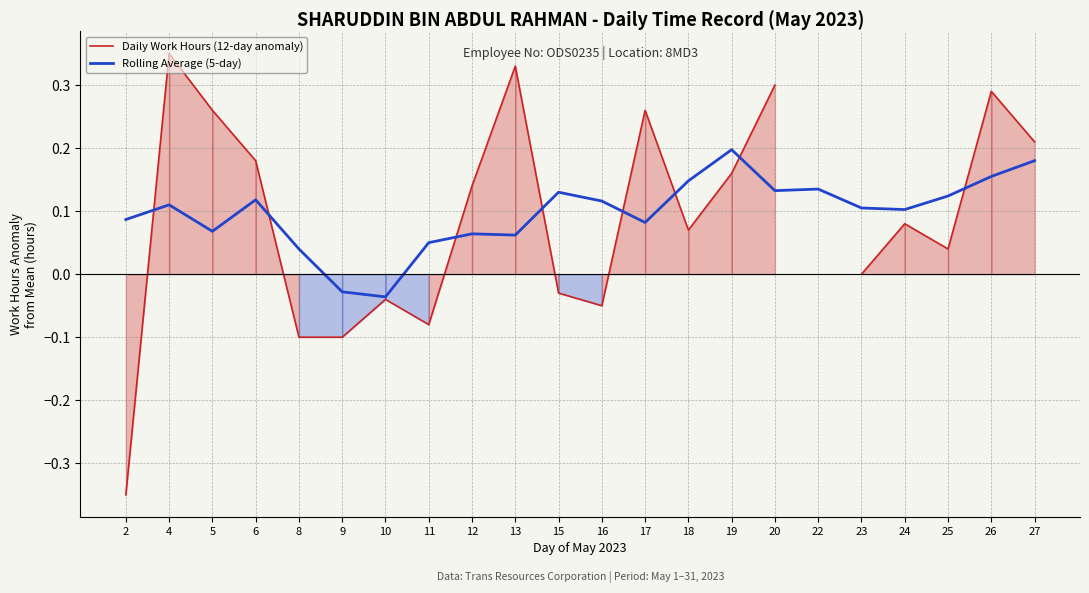

Which series has the largest range (max minus min)?

Daily Work Hours (12-day anomaly)